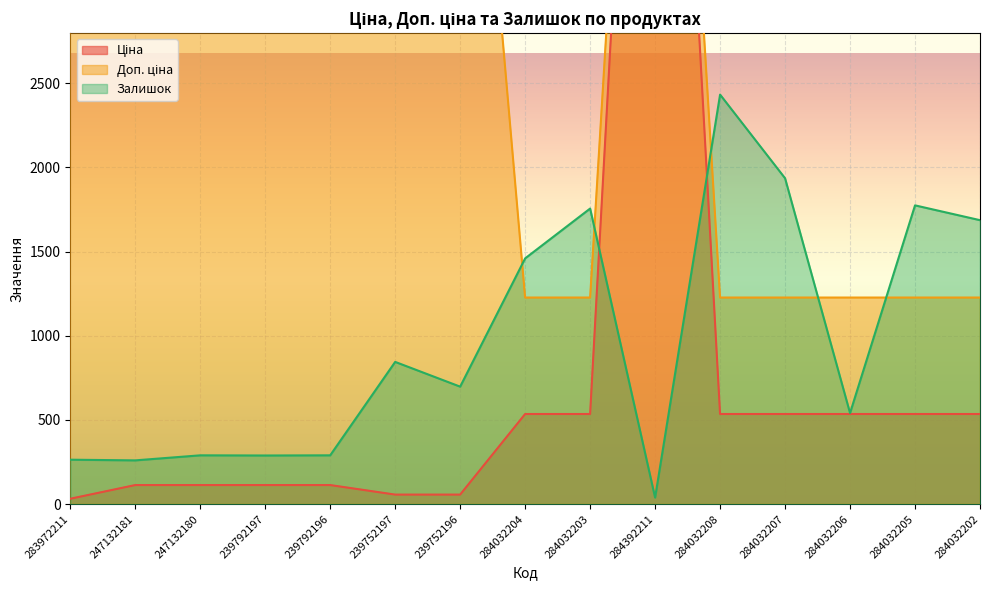

What is the difference between the highest and lowest values at 284032208?

1897.6